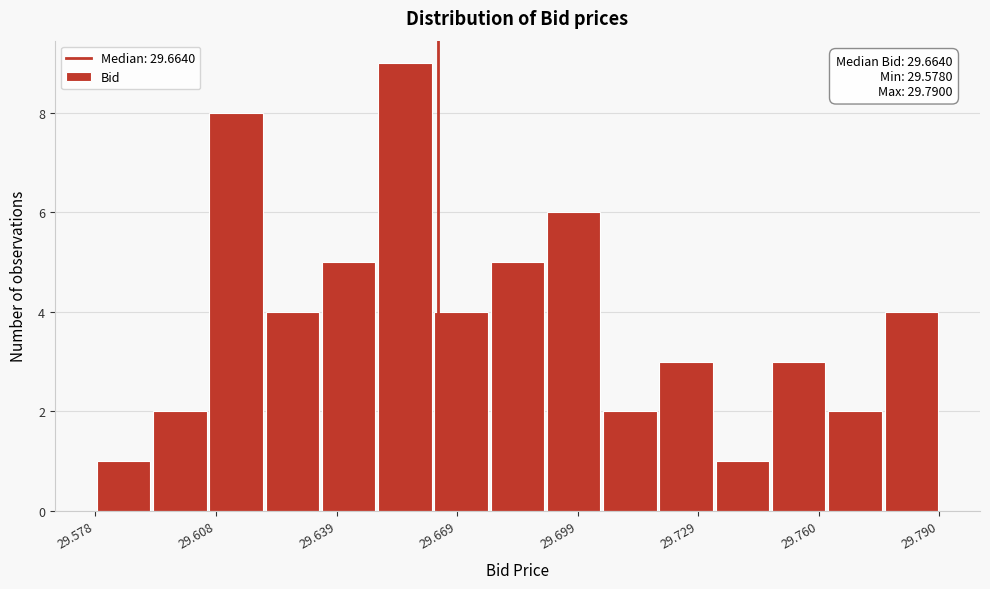

Around what value on the x-axis is the tallest bar? Give the approximate position of its centre, as read against the axis.

29.655